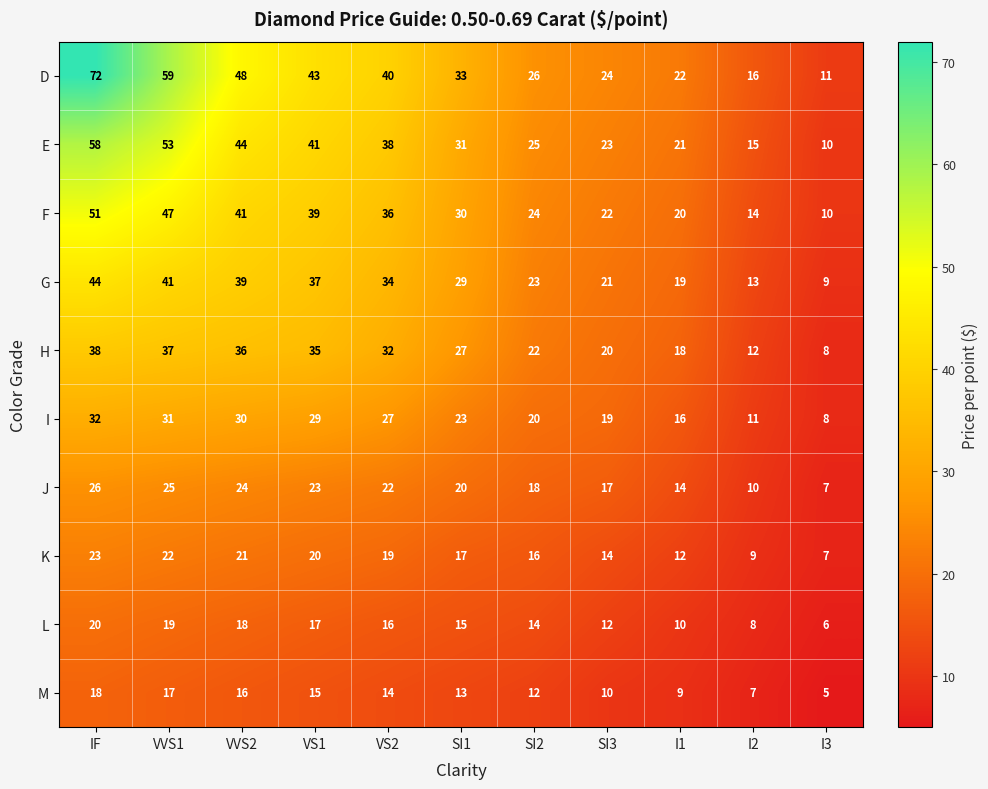

What is the spread (max minus min) of values at SI3?

14